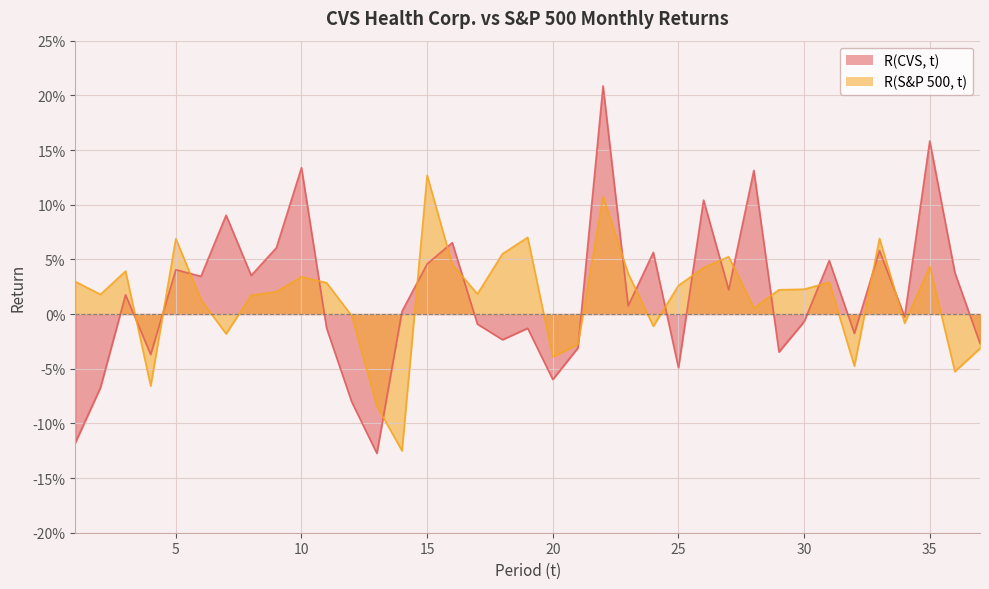

Which series has the largest range (max minus min)?

R(CVS, t)